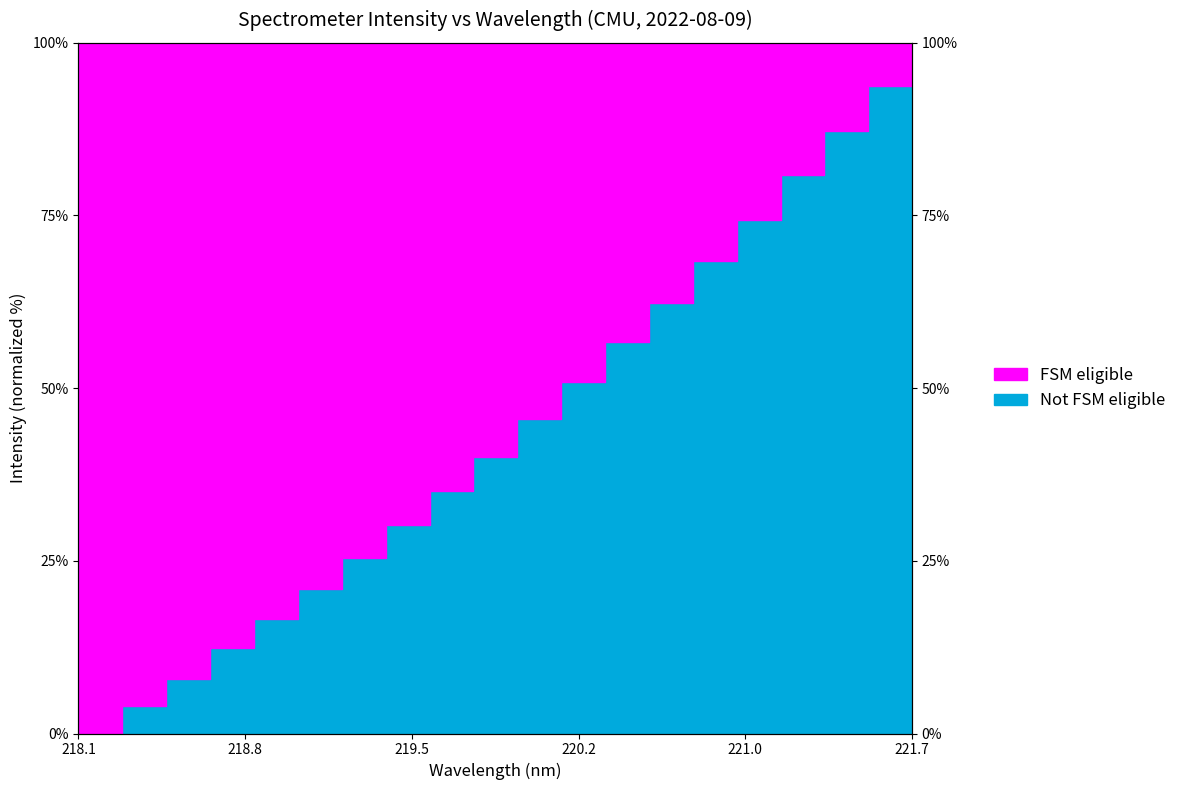

The chart shows a value of 50.9 at 220.1623. True or false?

True